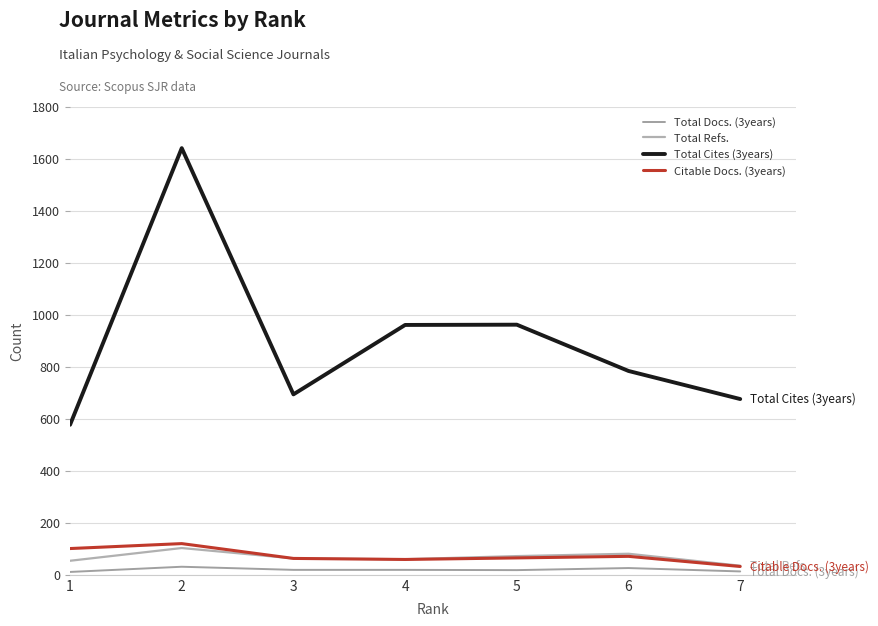

Does the chart have visible grid lines?

Yes